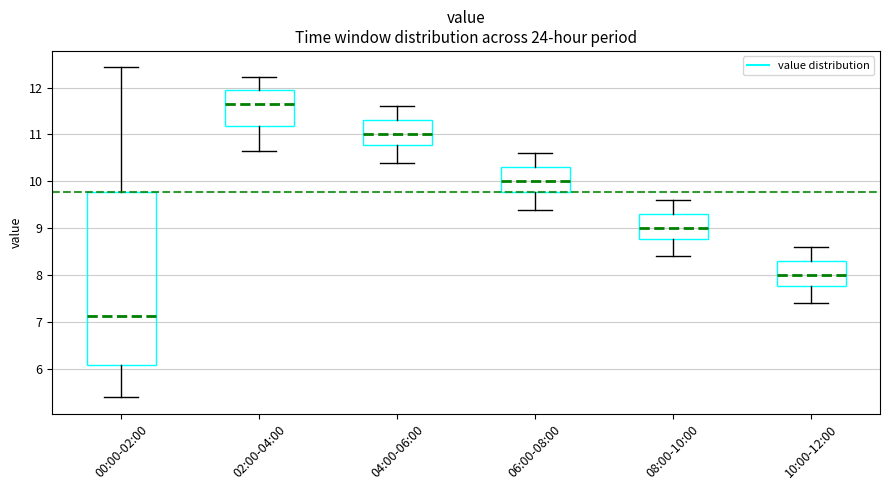

Which box has the highest median line?

02:00-04:00